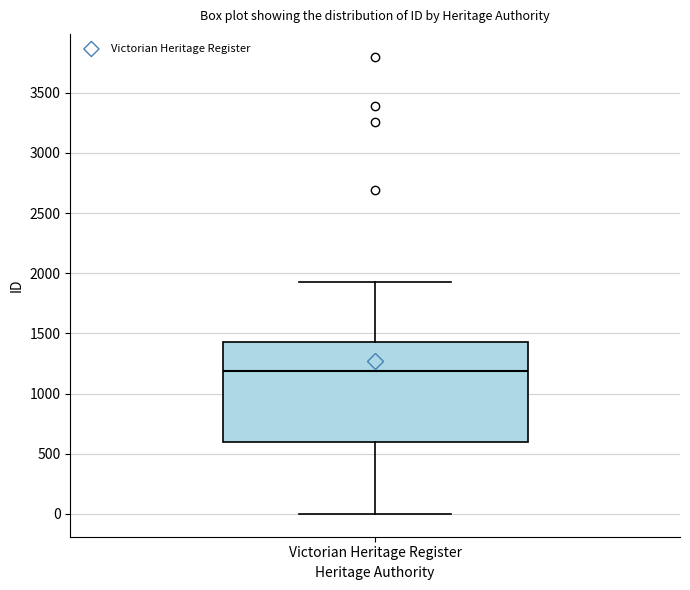

Read this box plot against the y-axis: the position of the median line, the range covered by the box, and the ends of both whiskers. The values are not printed on the chart, so give them approximately, as read against the axis.

median 1200, box 600 to 1450, whiskers 0 to 1950